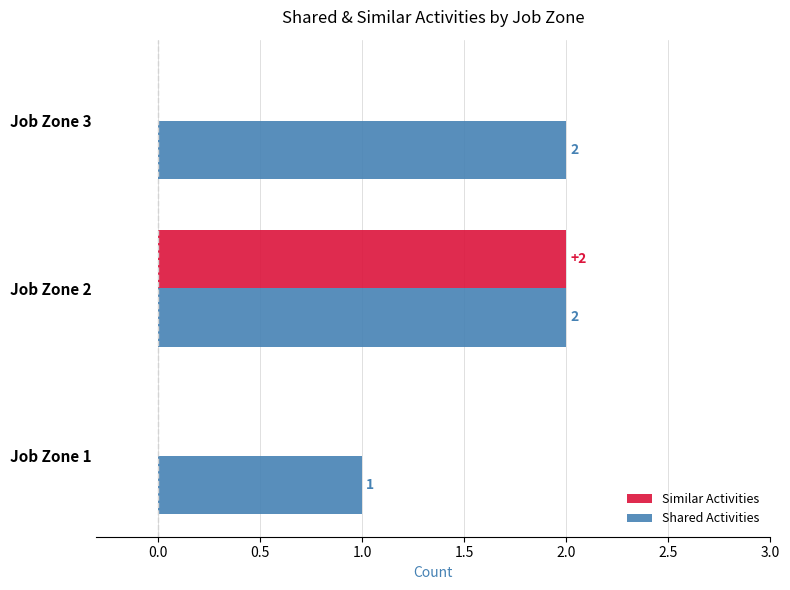

What is the highest value of the Similar Activities series?

2